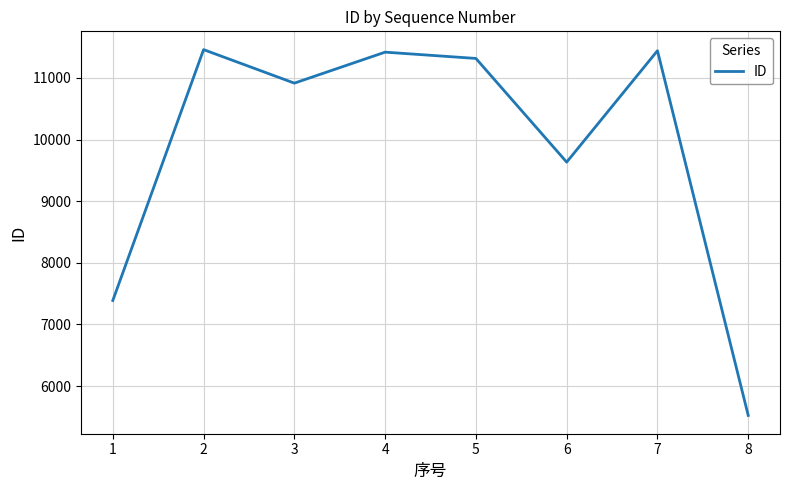

The value at 8 is 7389. True or false?

False